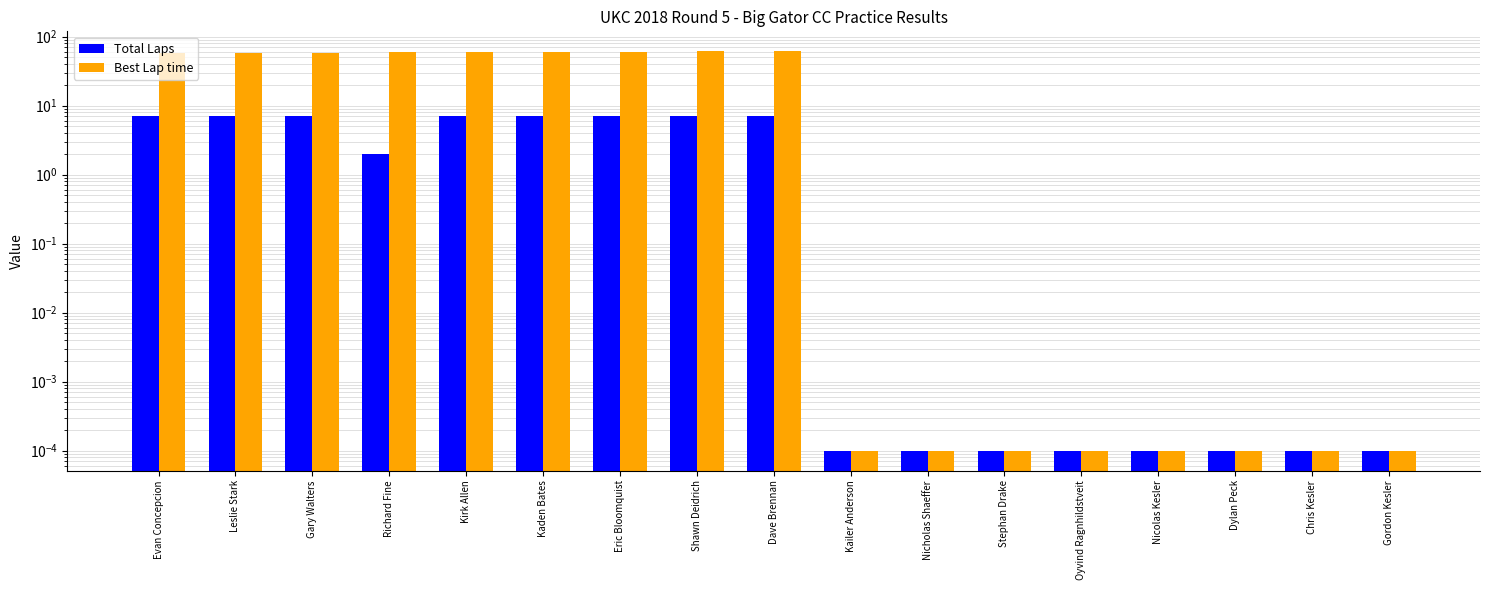

What are all the series names shown in the legend?

Total Laps, Best Lap time